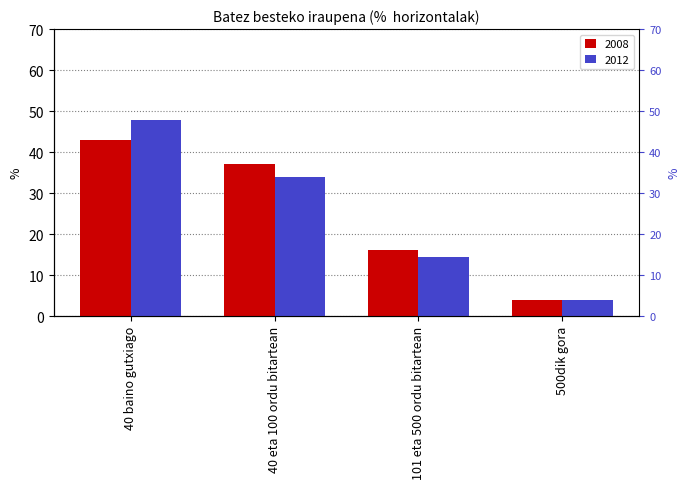

What is the sum of all 2012 values?

99.9